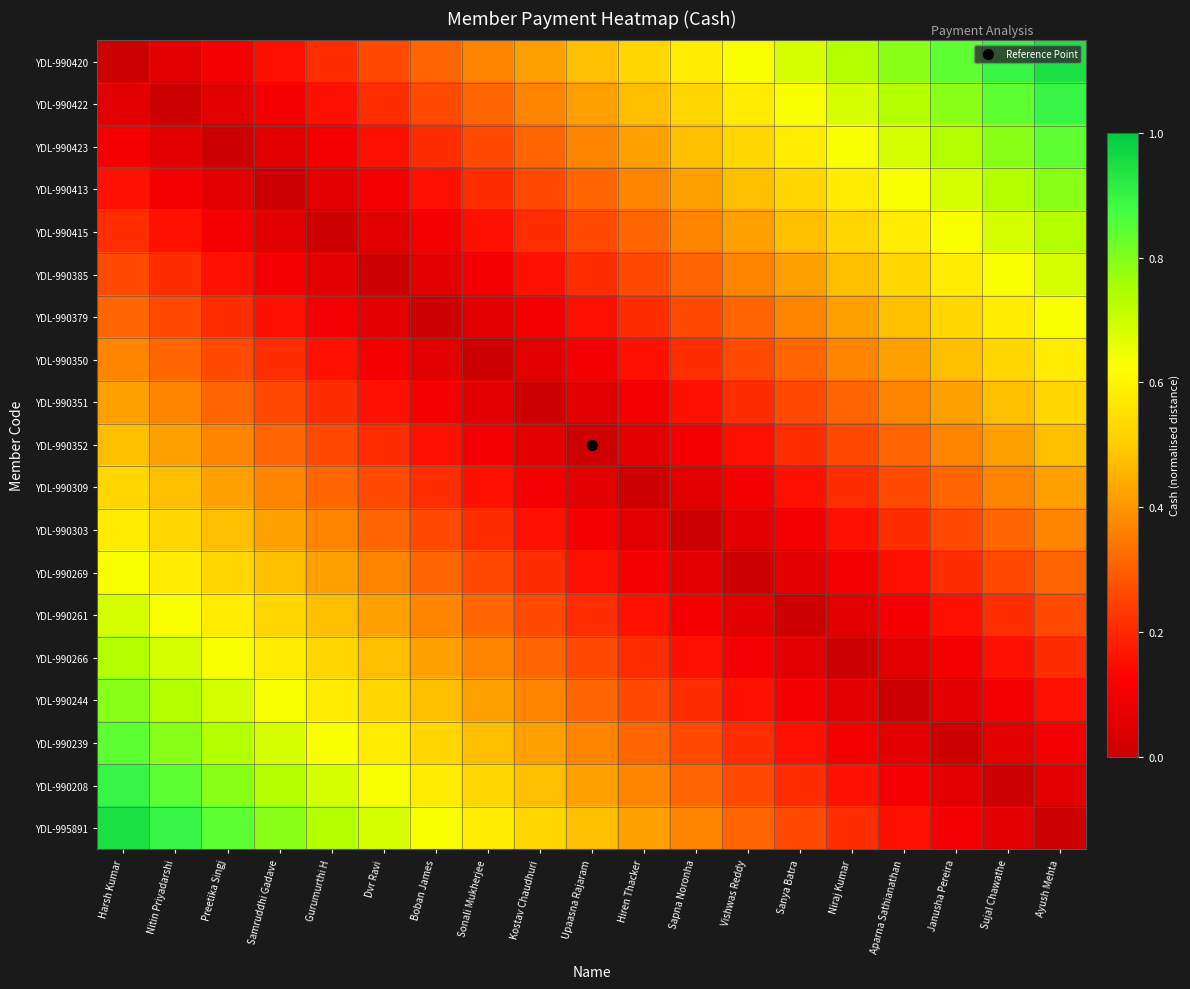

At Janusha Pereira, list the series in order from smallest to largest.

YDL-990239, YDL-990244, YDL-990208, YDL-990266, YDL-995891, YDL-990261, YDL-990269, YDL-990303, YDL-990309, YDL-990352, YDL-990351, YDL-990350, YDL-990379, YDL-990385, YDL-990415, YDL-990413, YDL-990423, YDL-990422, YDL-990420